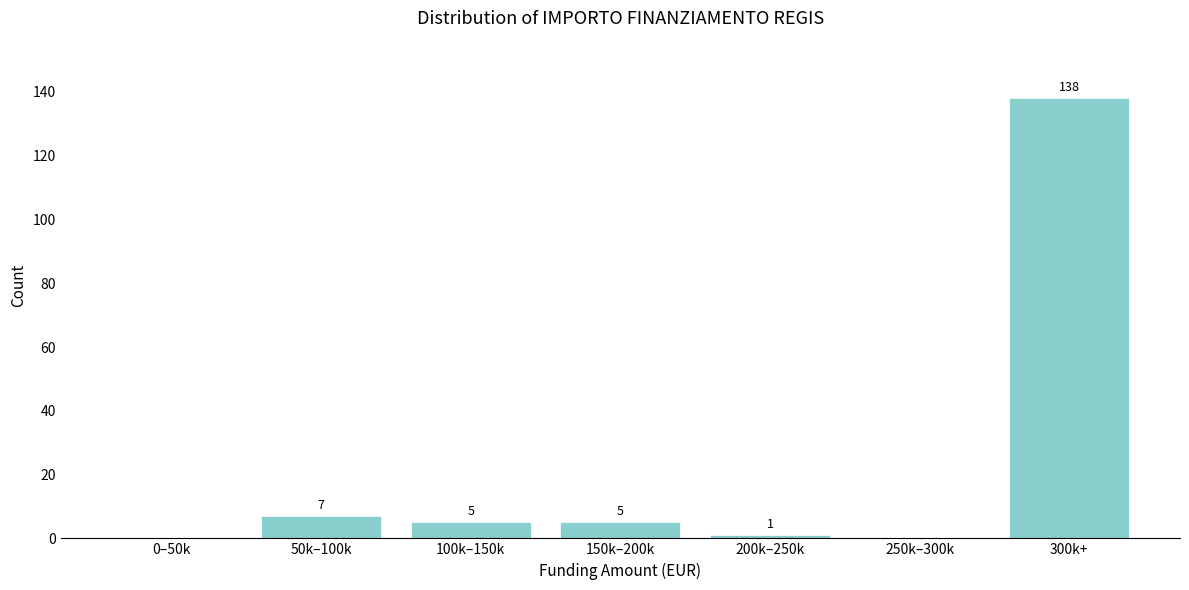

Reading left to right, what are all the values shown in this chart?

0–50k=0	50k–100k=7	100k–150k=5	150k–200k=5	200k–250k=1	250k–300k=0	300k+=138